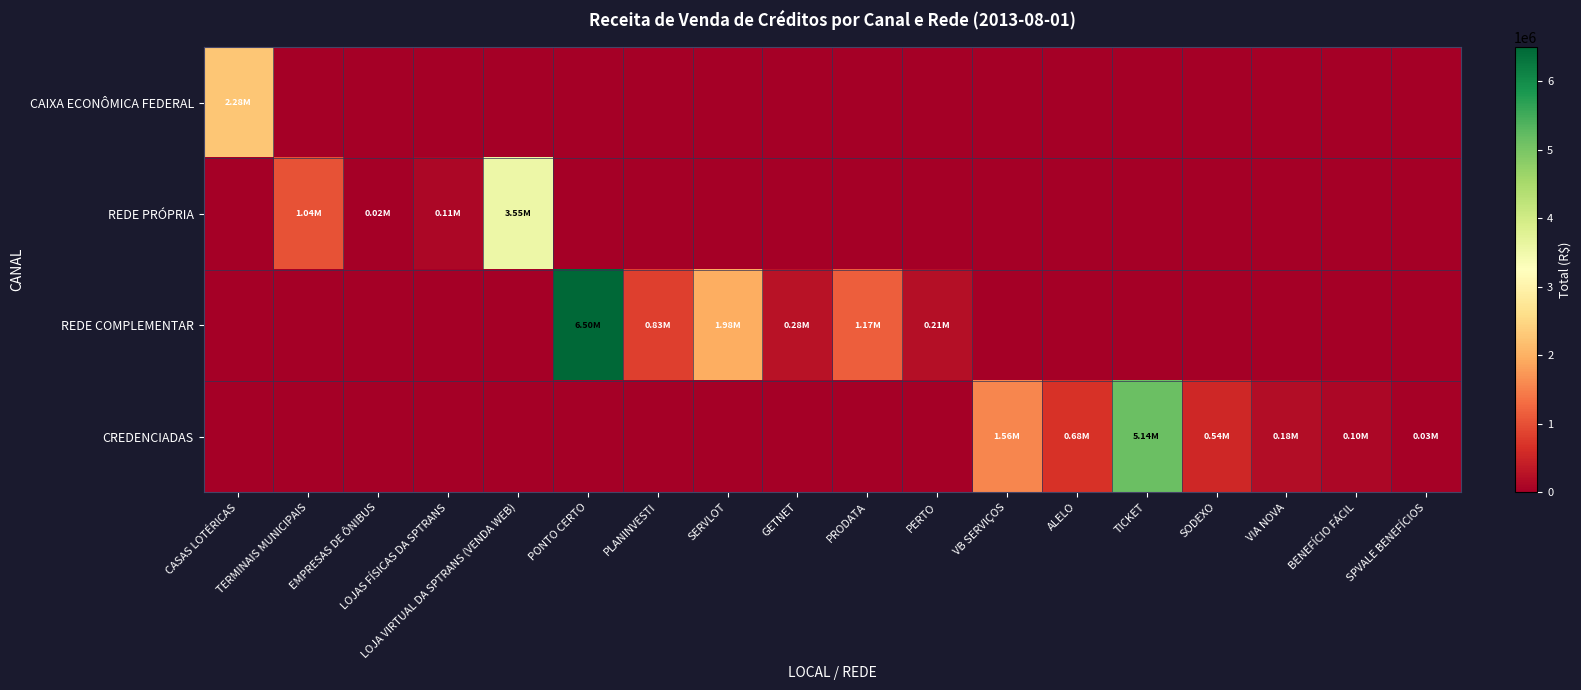

Between LOJA VIRTUAL DA SPTRANS (VENDA WEB) and SERVLOT, which is larger?

LOJA VIRTUAL DA SPTRANS (VENDA WEB)